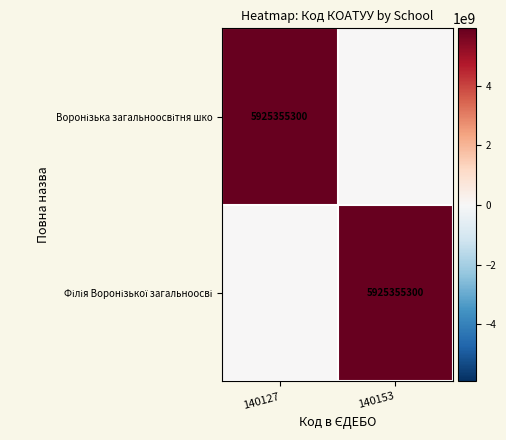

At which label is Філія Воронізької загальноосві closest to 2962677650?

140127